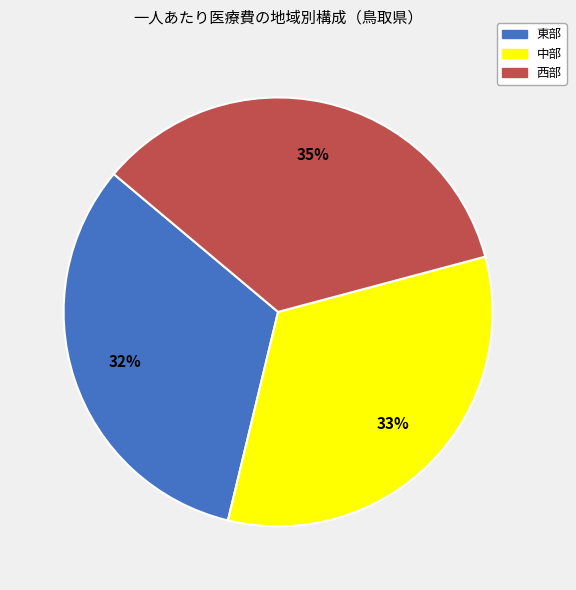

How many segments does this pie chart have?

3